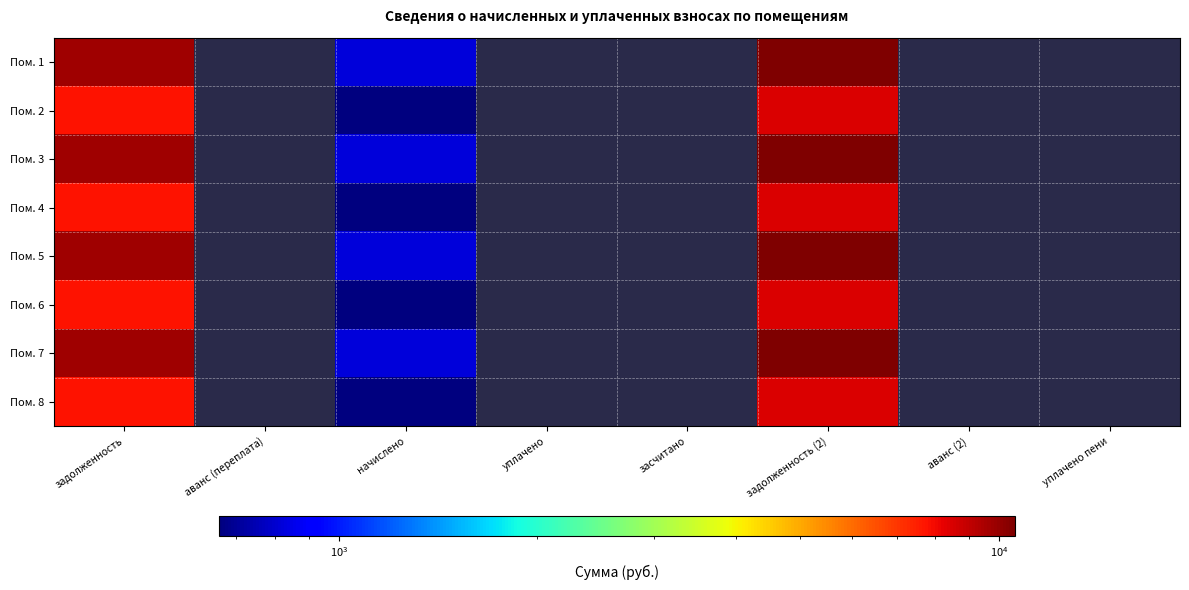

At how many categories does at least one series exceed 4326?

2